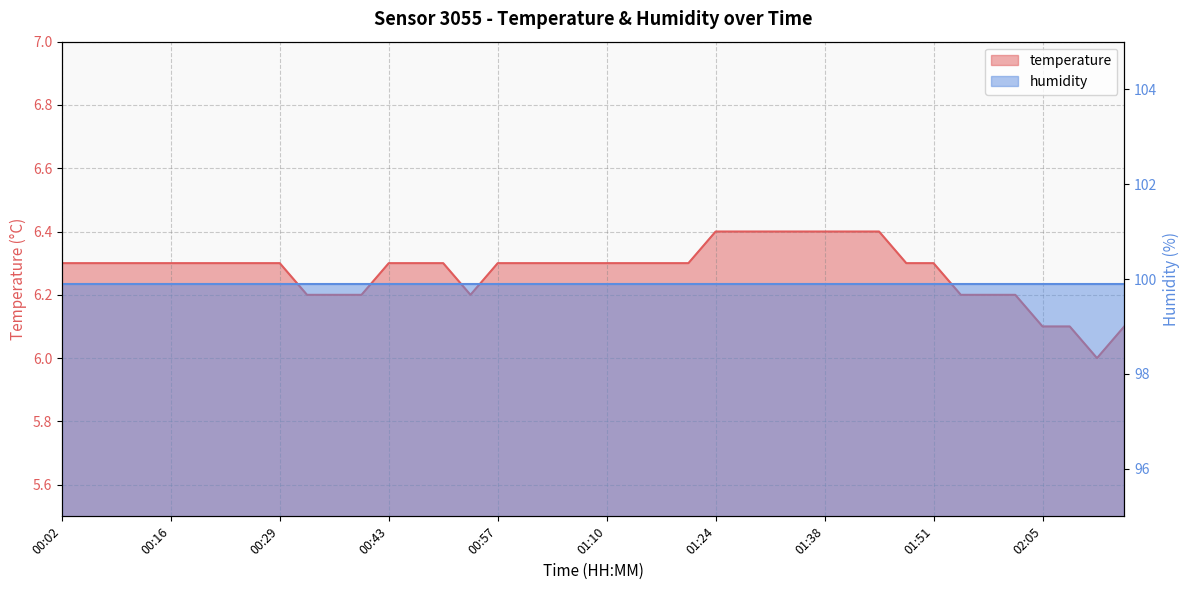

What is the value of the 24th point from the left?

6.3